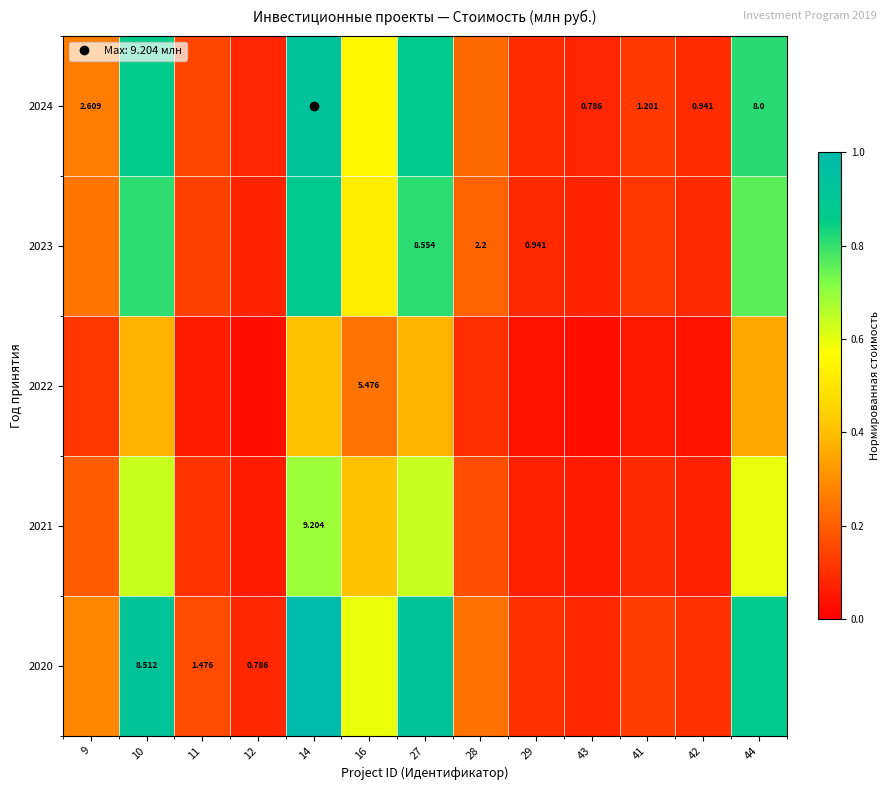

What is the greatest value displayed?

1.0